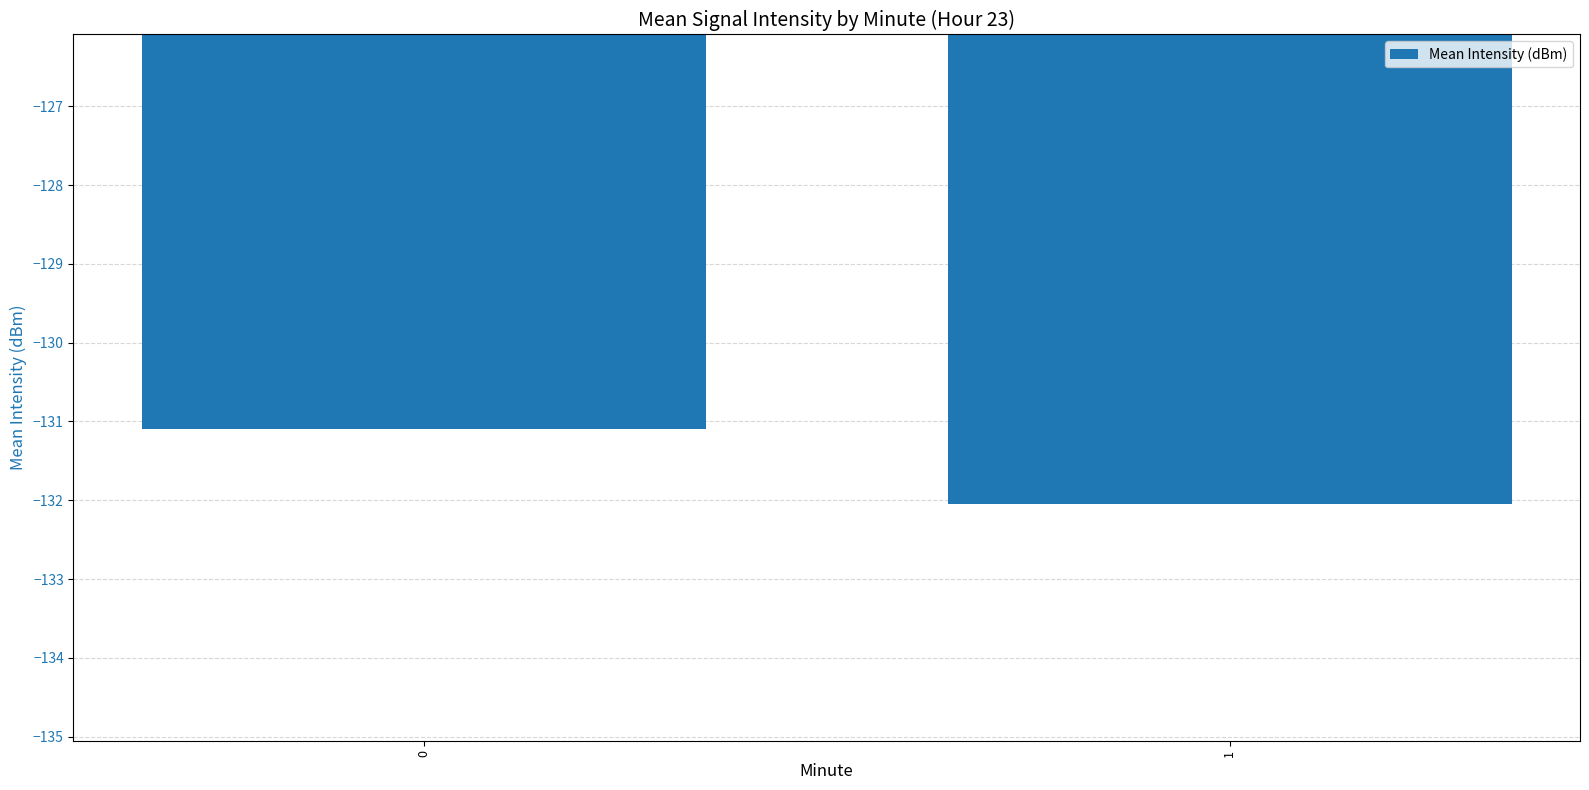

Rank the categories by value from lowest to highest.

1, 0